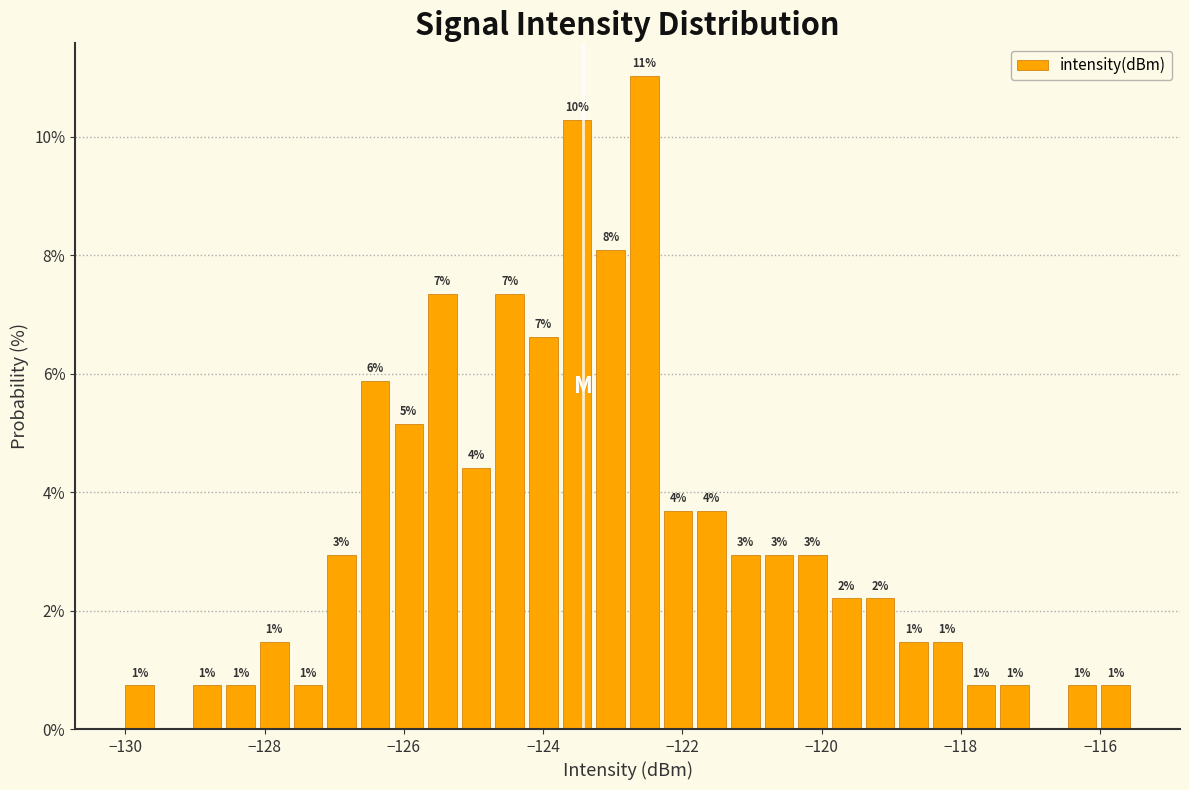

Read against the x-axis, roughly where is the centre of the tallest bar?

-122.6